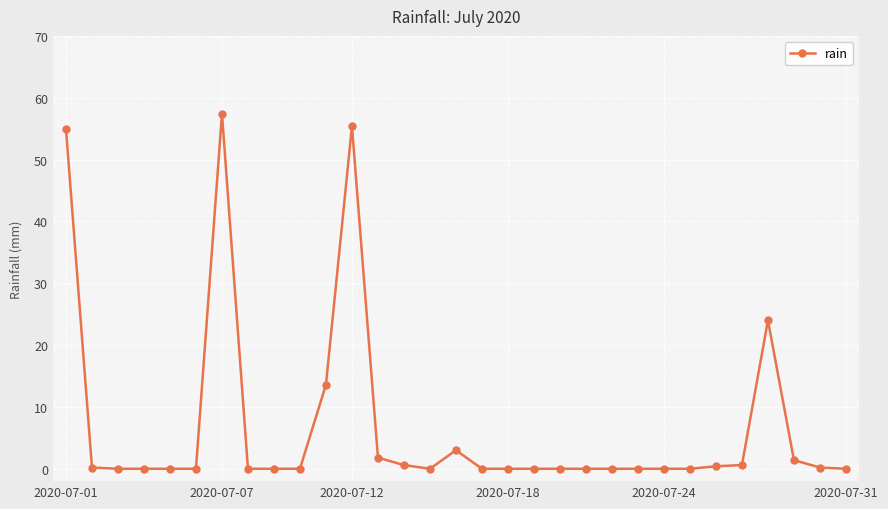

What is the maximum value shown in the chart?

57.4